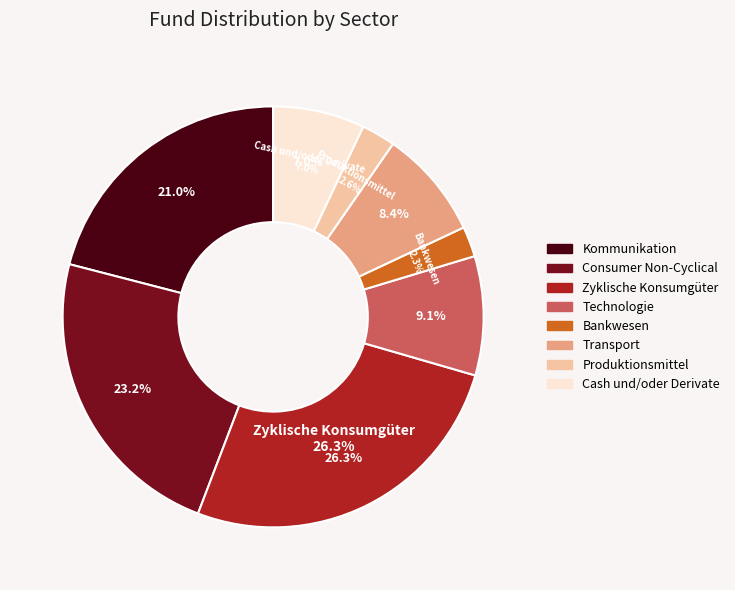

What is the total percentage of Cash und/oder Derivate and Transport?

14.4%